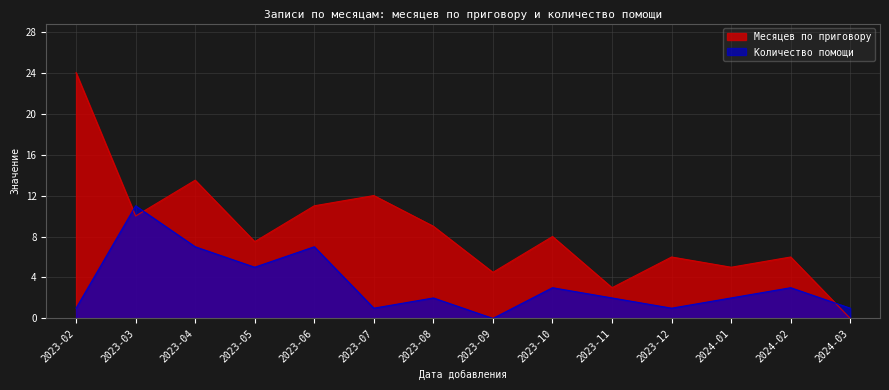

At which label does Месяцев по приговору first exceed 8?

2023-02